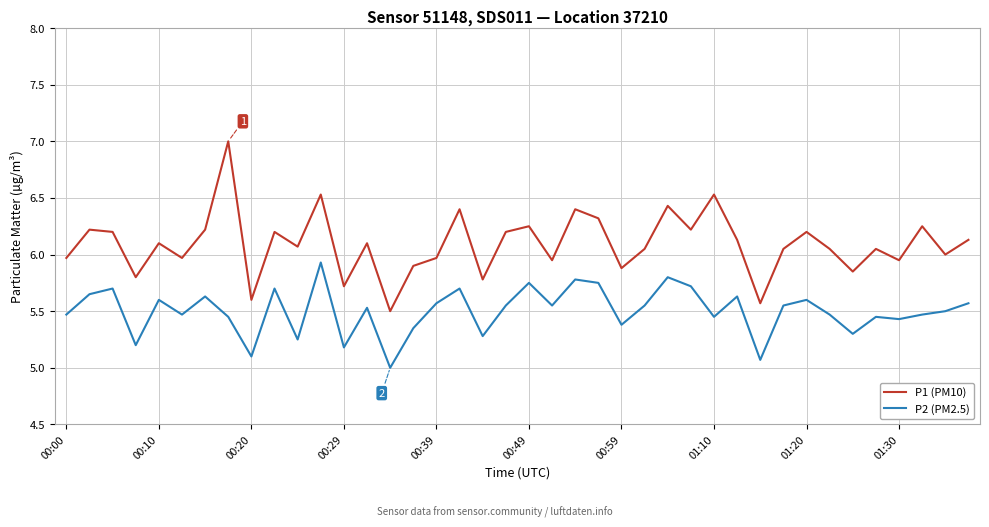

Which series has the largest total across all categories?

P1 (PM10)